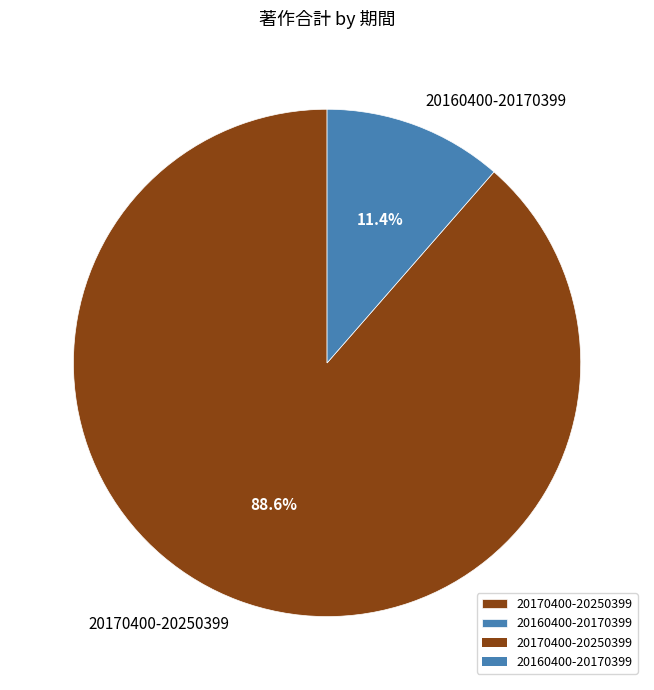

To the nearest percent, what portion does 20160400-20170399 represent?

11%